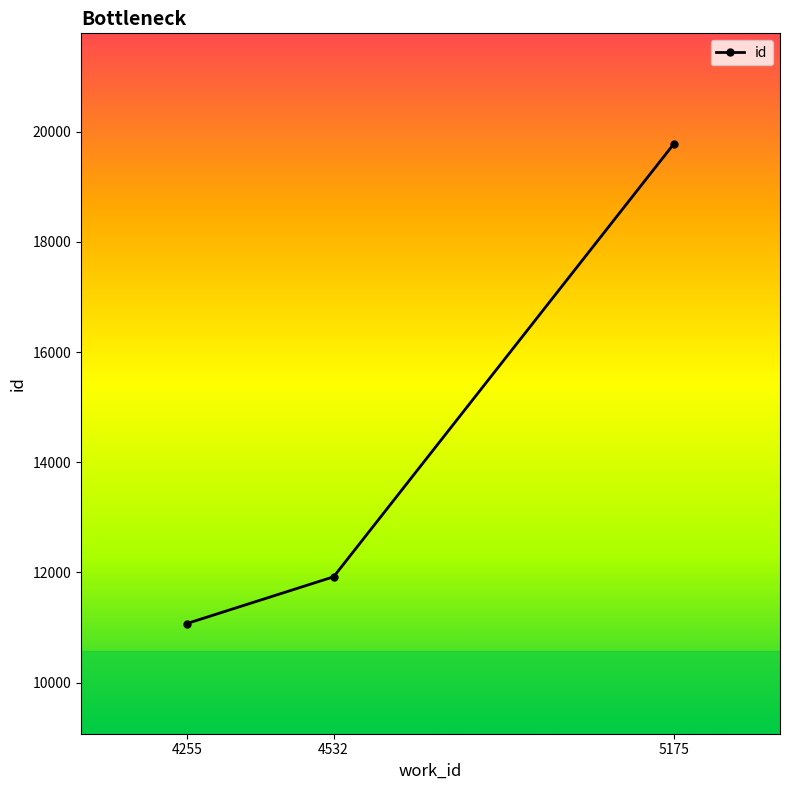

What is the minimum value shown in the chart?

11074